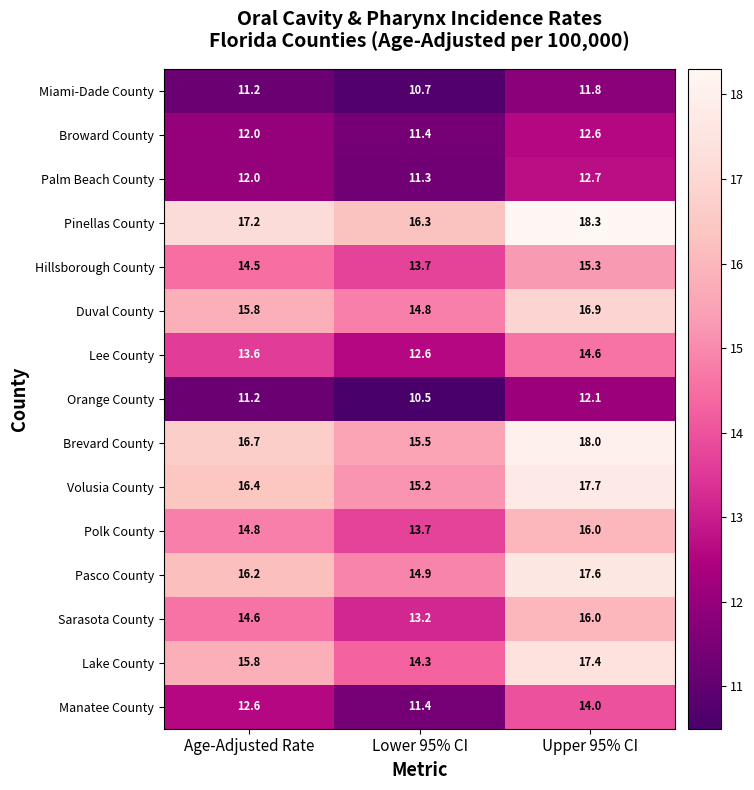

True or false: Palm Beach County has a value of 7.7 at Age-Adjusted Rate.

False